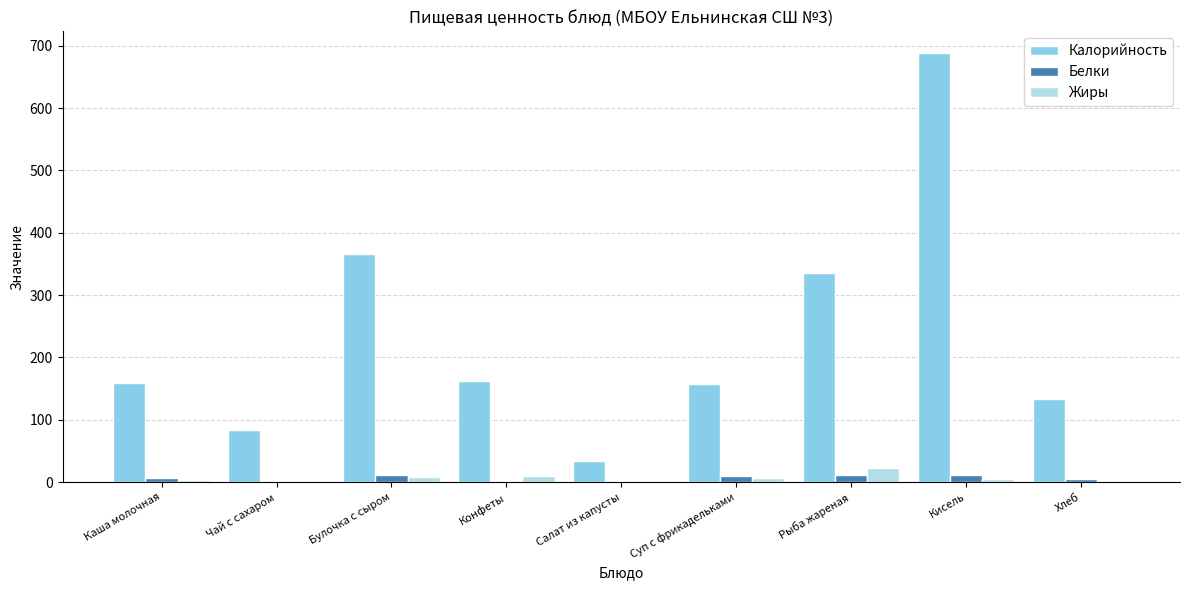

At which category is the sum across all series the highest?

Кисель